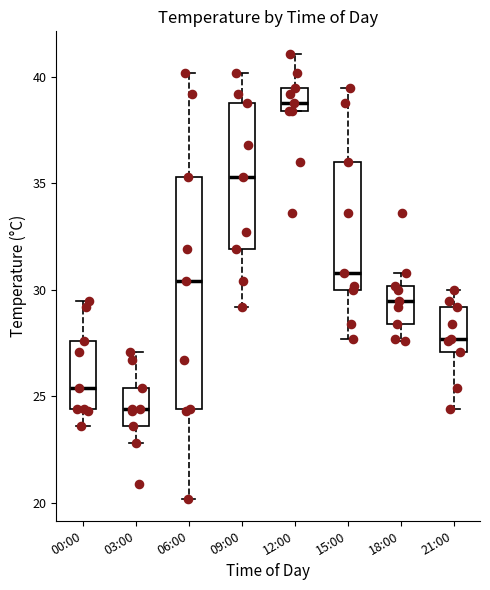

Reading left to right, transcribe this box plot: for each box, give where its median line is, the range the box spans, and where its two whiskers end, as read against the y-axis. The values are not printed on the chart, so give them approximately, as read against the axis.

00:00: median 25.5, box 24.5 to 27.5, whiskers 23.5 to 29.5
03:00: median 24.5, box 23.5 to 25.5, whiskers 23.0 to 27.0
06:00: median 30.5, box 24.5 to 35.5, whiskers 20.0 to 40.0
09:00: median 35.5, box 32.0 to 39.0, whiskers 29.0 to 40.0
12:00: median 39.0, box 38.5 to 39.5, whiskers 38.5 to 41.0
15:00: median 31.0, box 30.0 to 36.0, whiskers 27.5 to 39.5
18:00: median 29.5, box 28.5 to 30.0, whiskers 27.5 to 31.0
21:00: median 27.5, box 27.0 to 29.0, whiskers 24.5 to 30.0